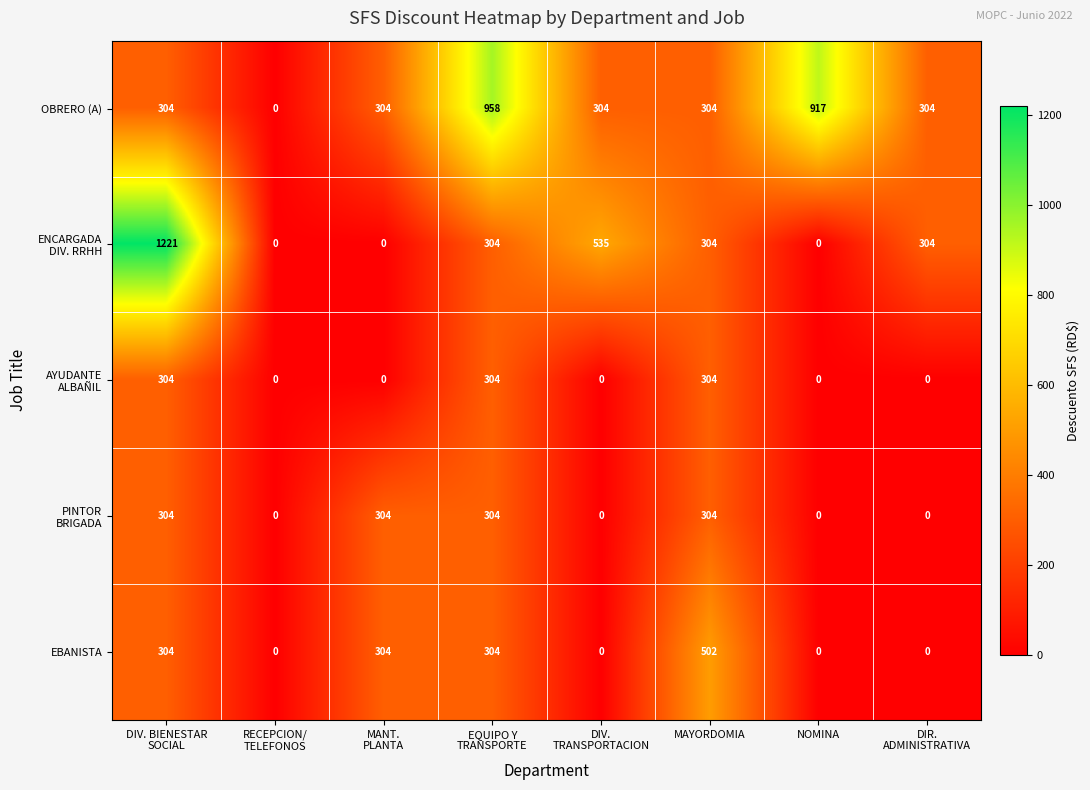

At which label does EBANISTA reach its peak?

MAYORDOMIA